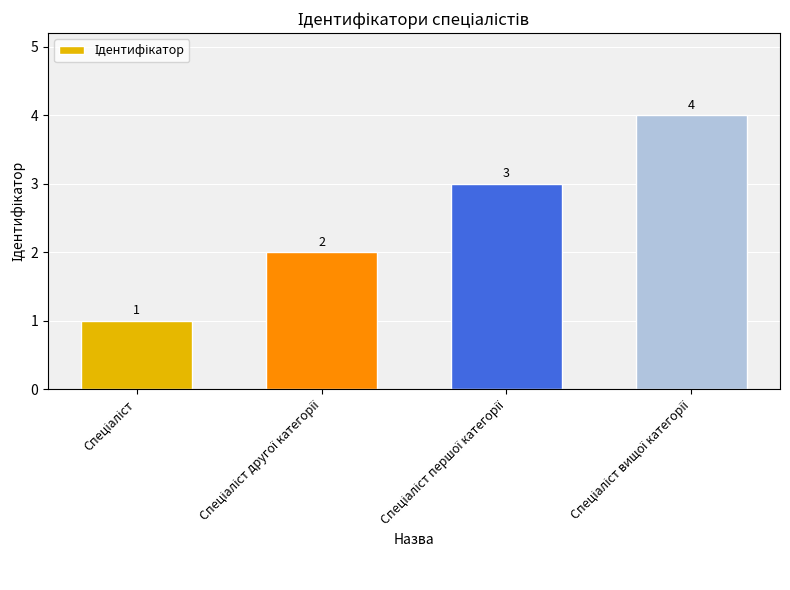

What is the difference between the maximum and minimum values?

3